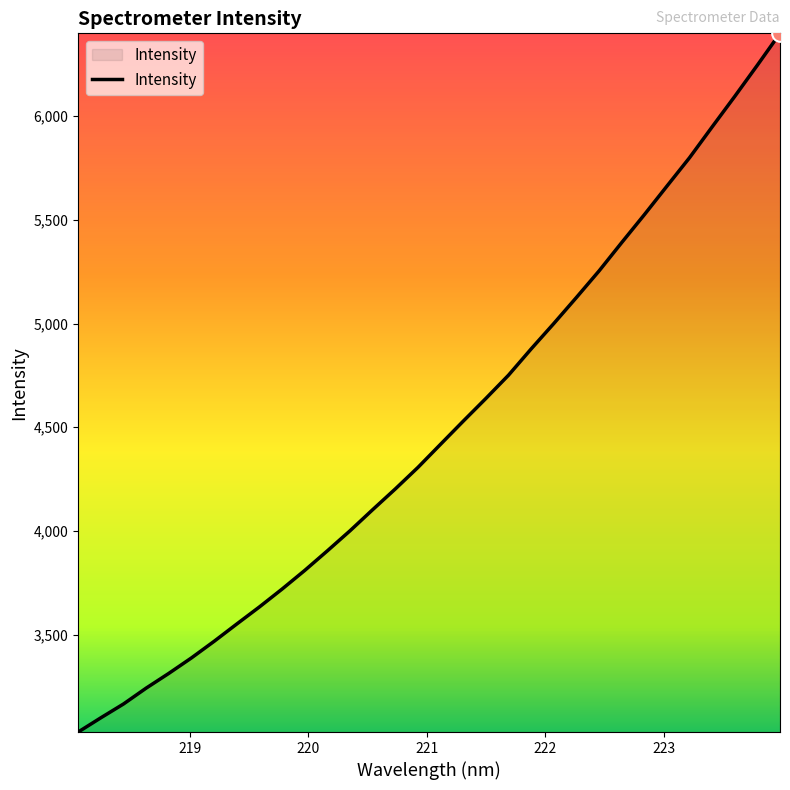

Does the chart have visible grid lines?

No